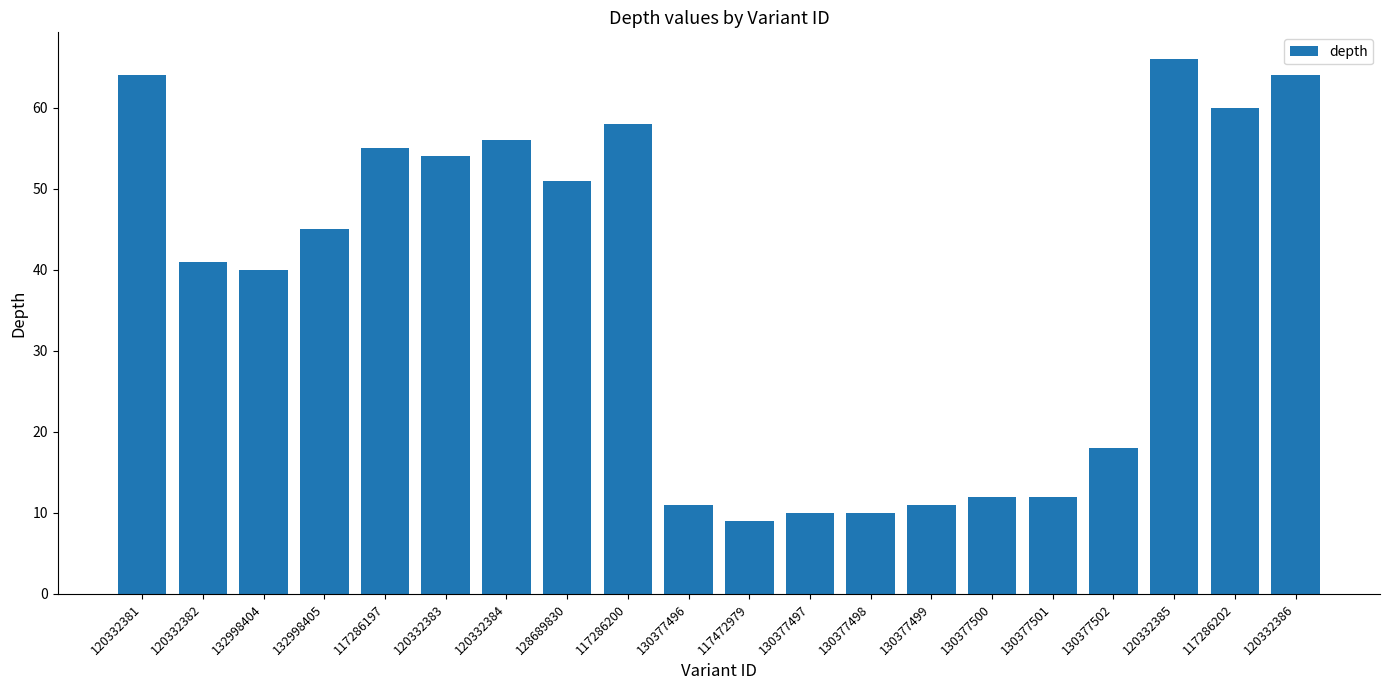

Which category has the highest value across all series?

120332385